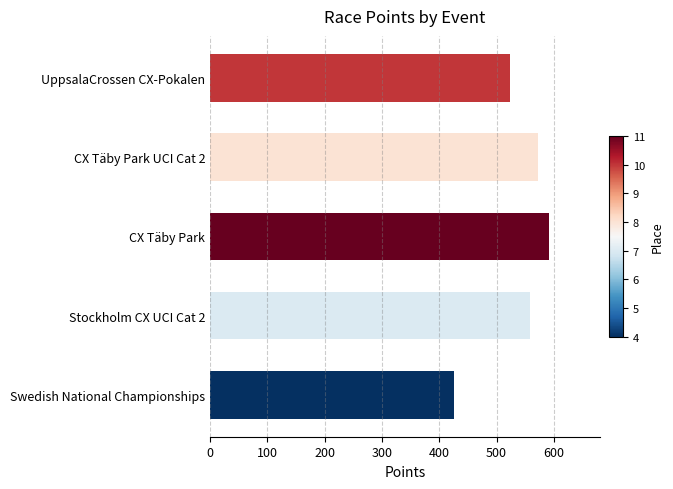

List the labels in order of value, smallest first.

Swedish National Championships, UppsalaCrossen CX-Pokalen, Stockholm CX UCI Cat 2, CX Täby Park UCI Cat 2, CX Täby Park